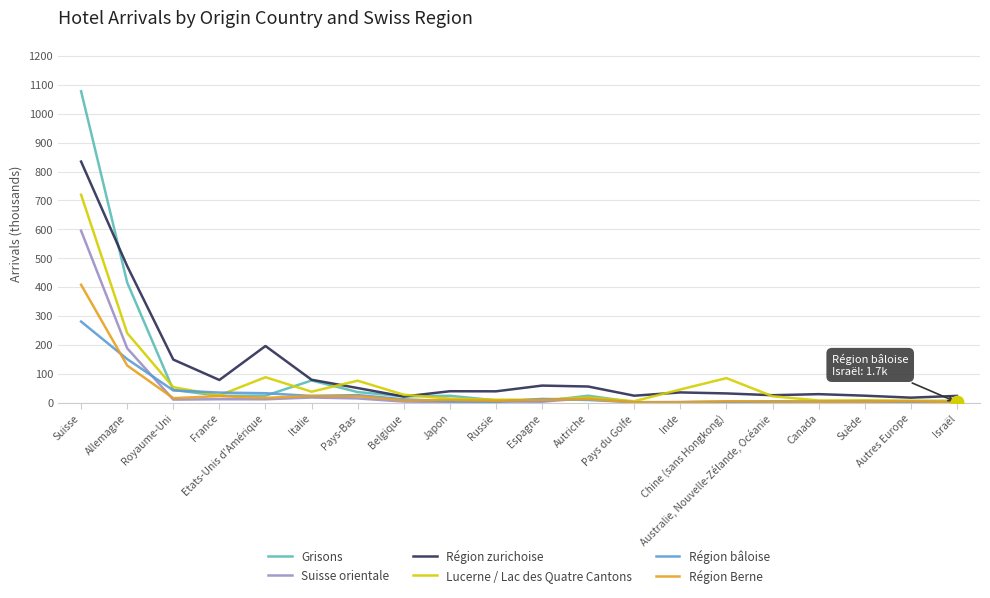

Which series has the widest spread of values?

Grisons